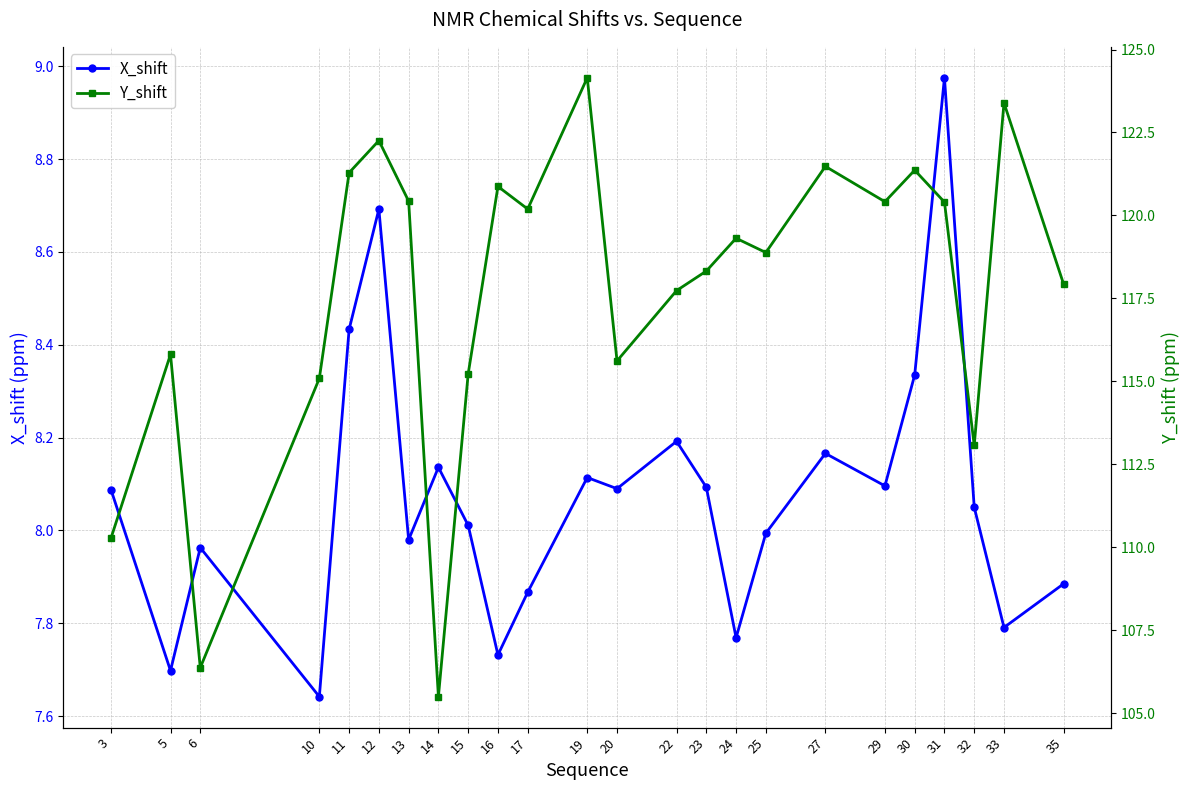

At which category is the sum across all series the highest?

19